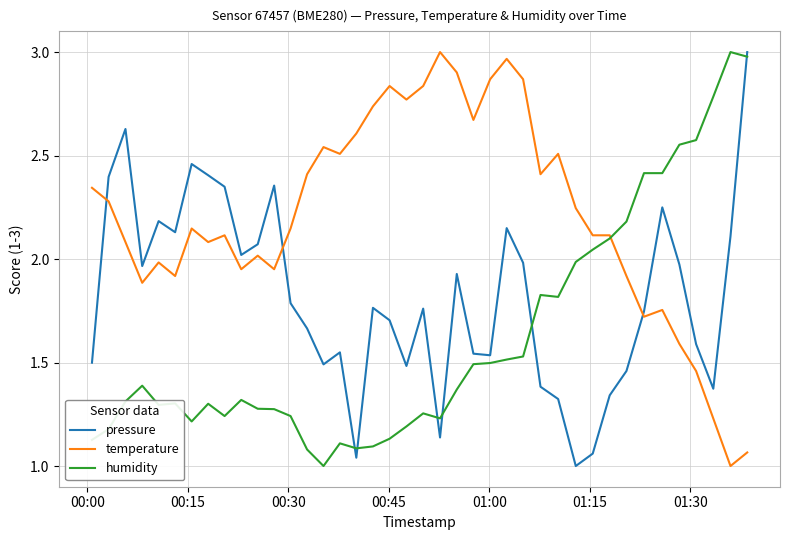

True or false: temperature has more than 0 interior local peaks.

True